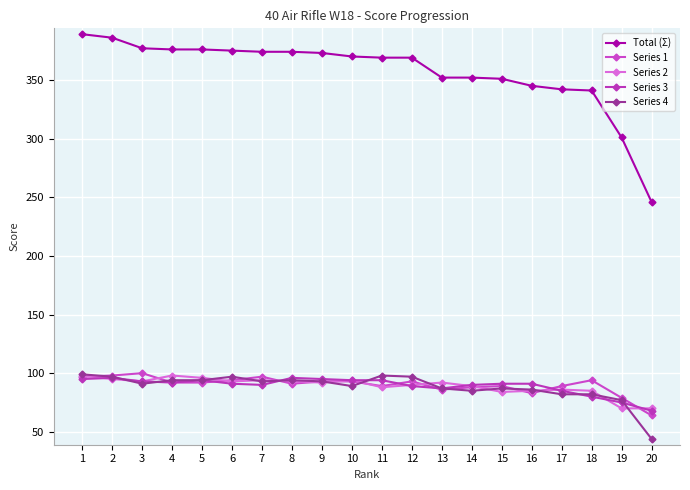

What is the minimum value for Series 2?

70